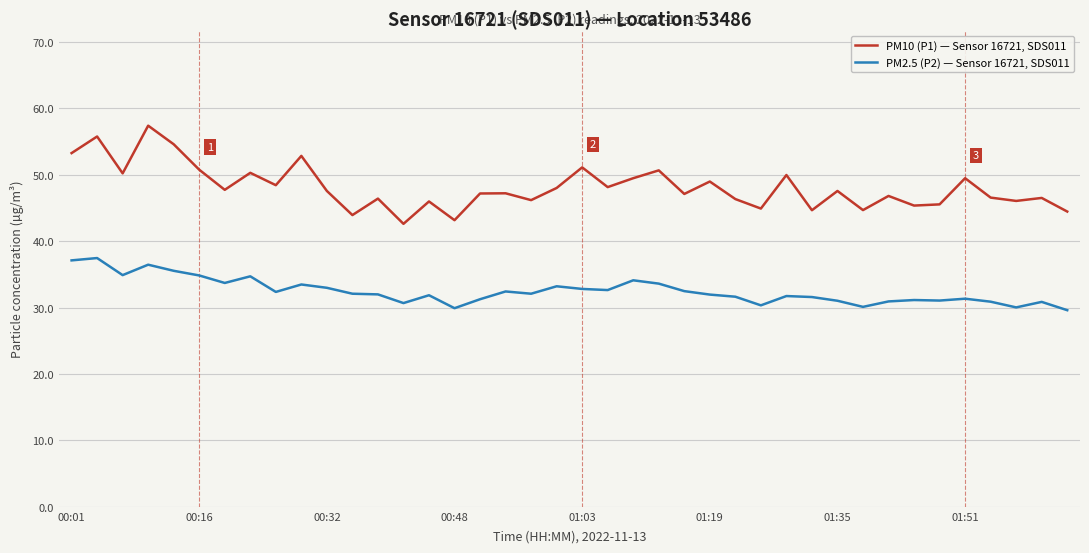

What is the highest value of the PM10 (P1) — Sensor 16721, SDS011 series?

57.4